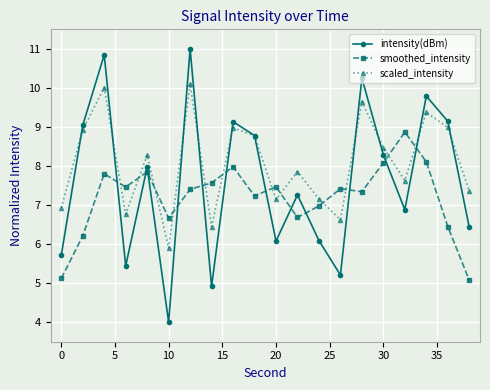

Rank the series by their maximum value, from highest to lowest.

intensity(dBm), scaled_intensity, smoothed_intensity